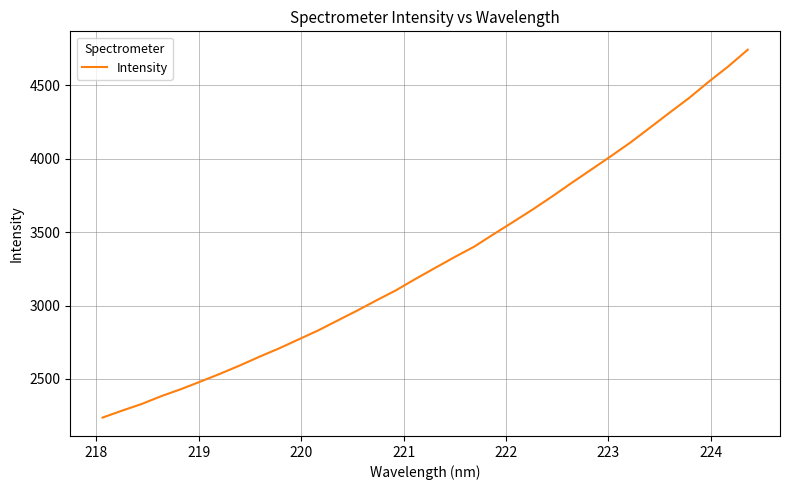

What is the smallest value displayed?

2237.2